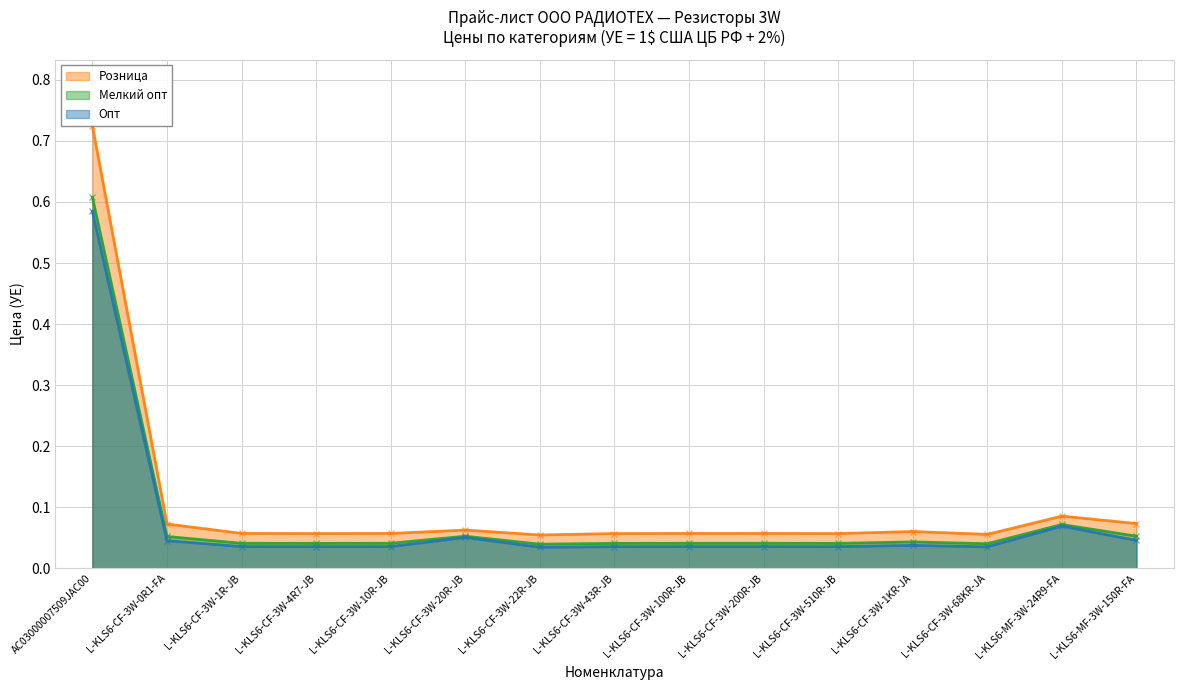

Between L-KLS6-CF-3W-100R-JB and L-KLS6-CF-3W-510R-JB, which is larger?

L-KLS6-CF-3W-100R-JB